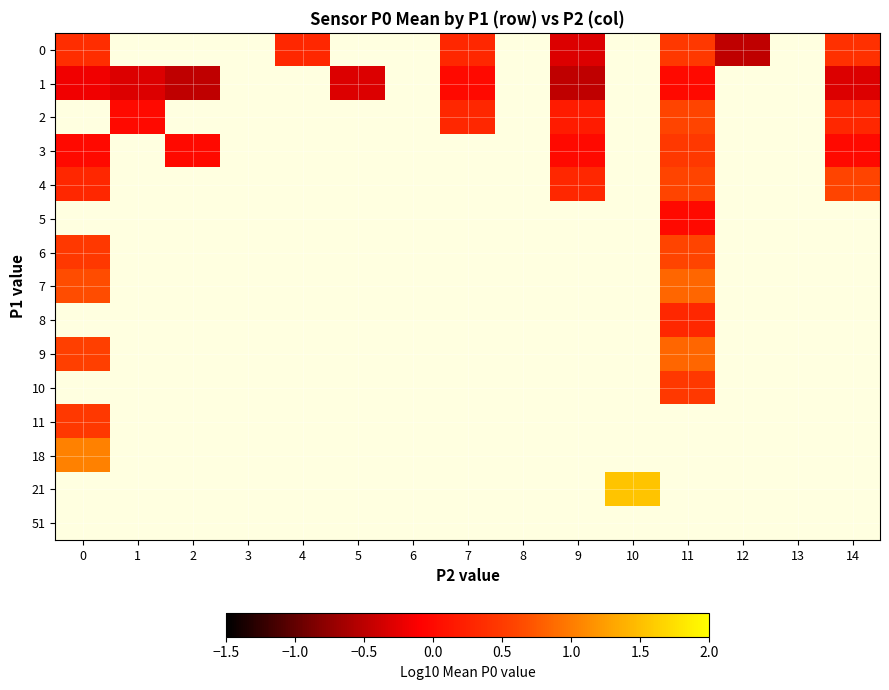

Which label corresponds to the largest value in the chart?

10